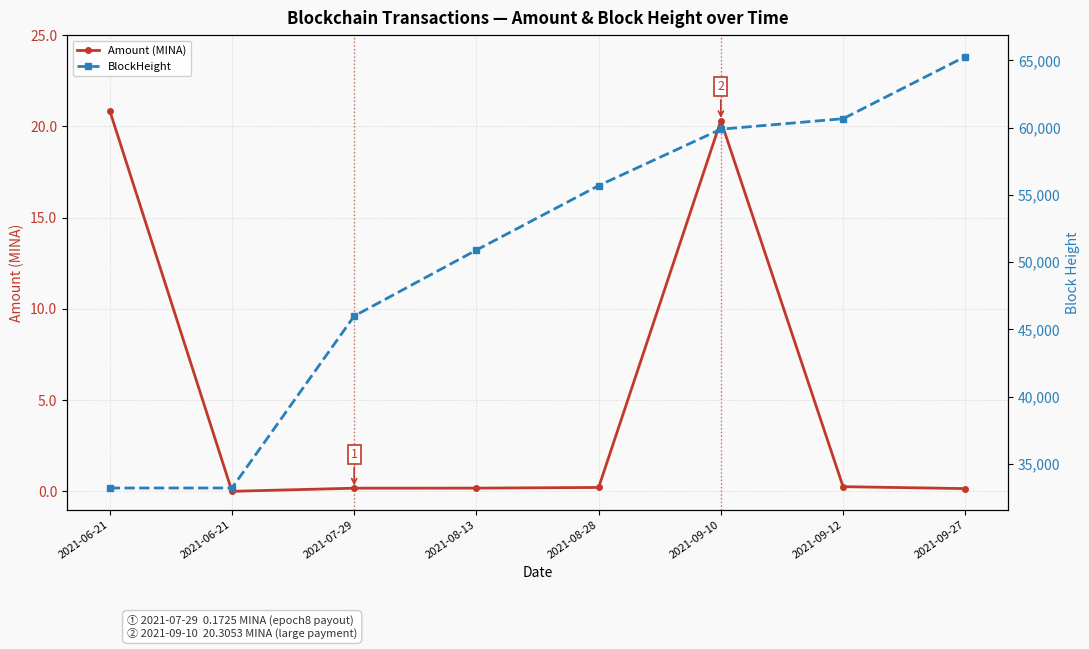

In Amount (MINA), how many points are lower than both neighbors (excluding endpoints)?

1